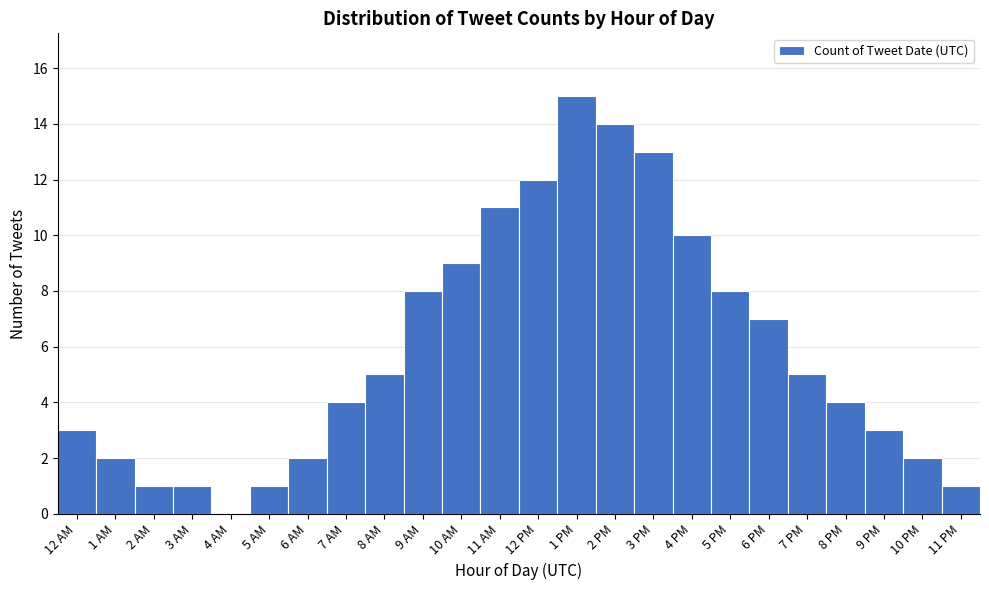

Reading right to left, list all the values displayed in this chart.

11 PM=1	10 PM=2	9 PM=3	8 PM=4	7 PM=5	6 PM=7	5 PM=8	4 PM=10	3 PM=13	2 PM=14	1 PM=15	12 PM=12	11 AM=11	10 AM=9	9 AM=8	8 AM=5	7 AM=4	6 AM=2	5 AM=1	4 AM=0	3 AM=1	2 AM=1	1 AM=2	12 AM=3